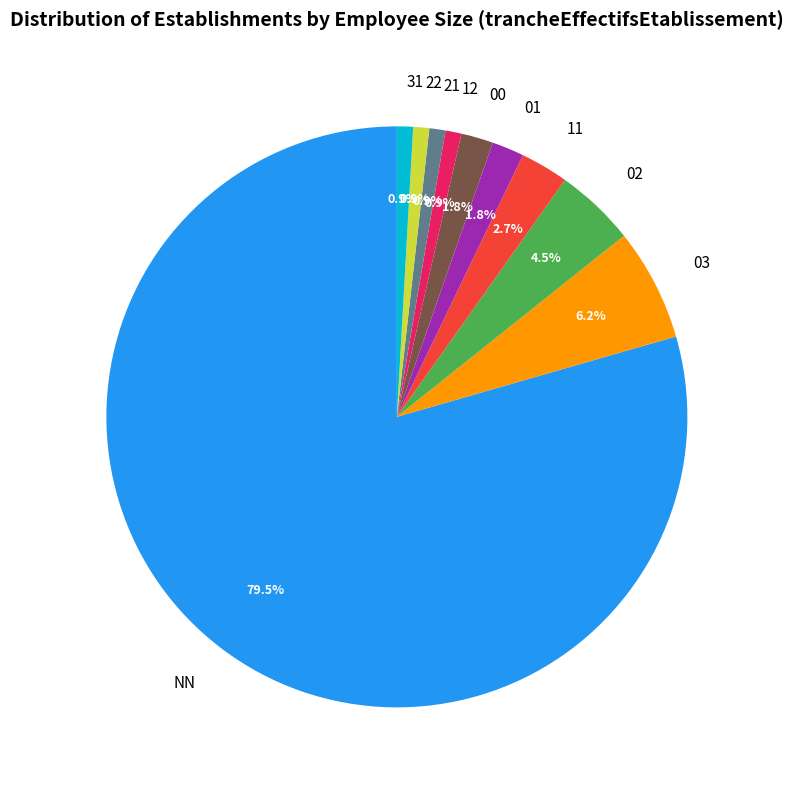

To the nearest percent, what is the difference between the 02 and 00 slice percentages?

3%